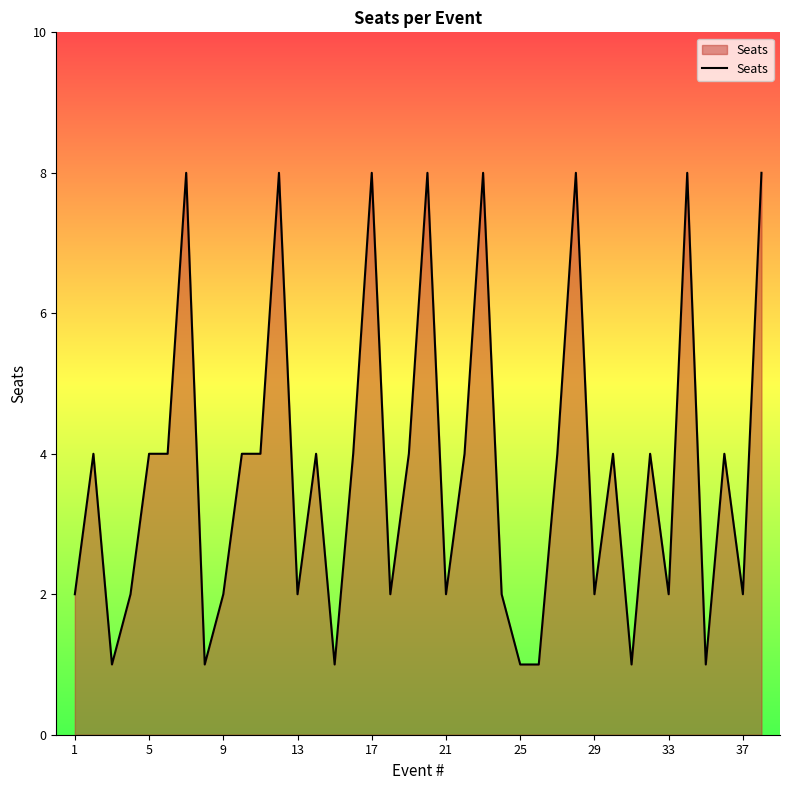

What is the greatest value displayed?

8